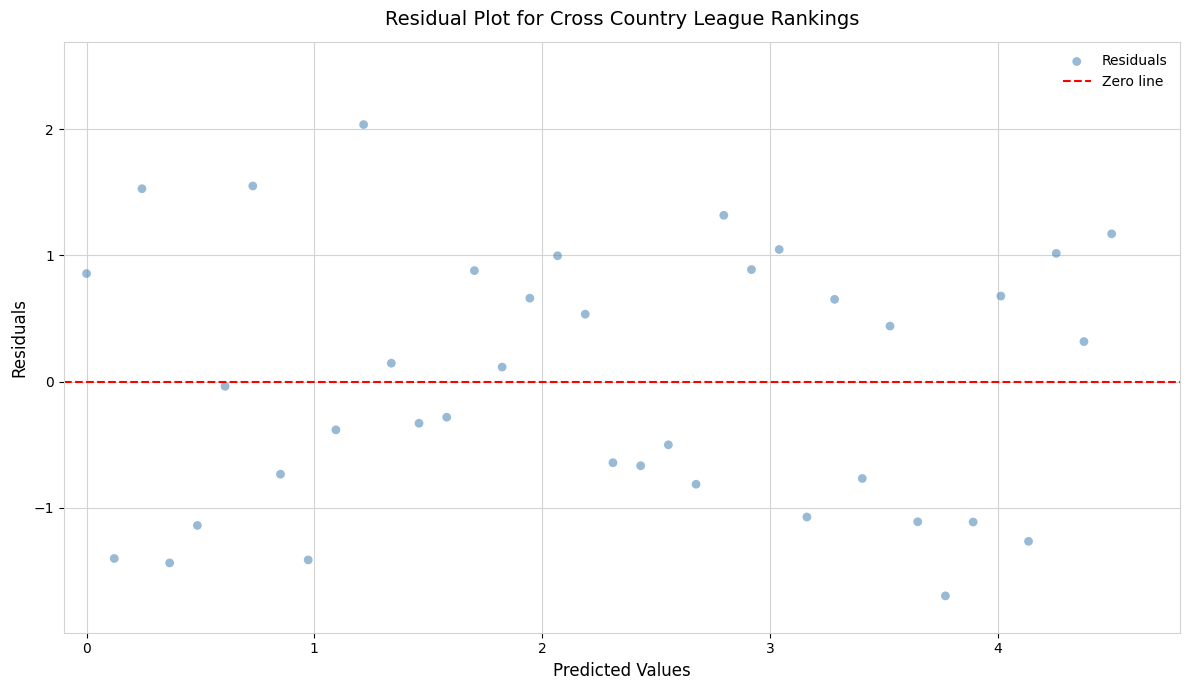

What is the range of Y values (max minus min)?

3.7